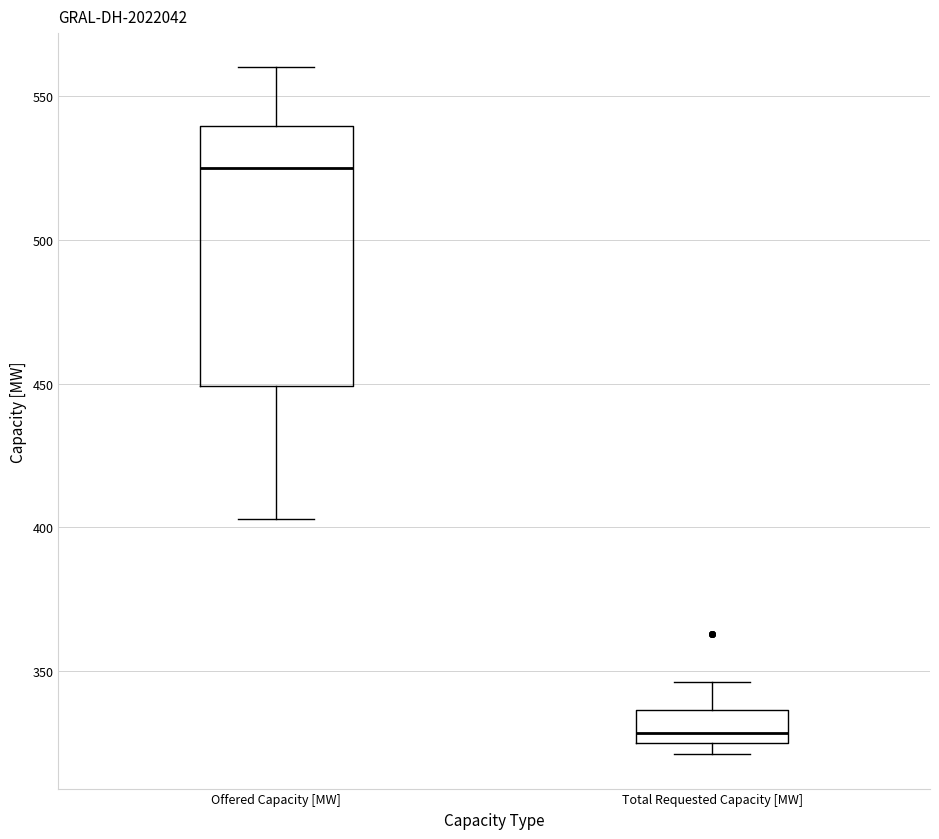

Which box is the tallest, from its lower edge to its upper edge?

Offered Capacity [MW]